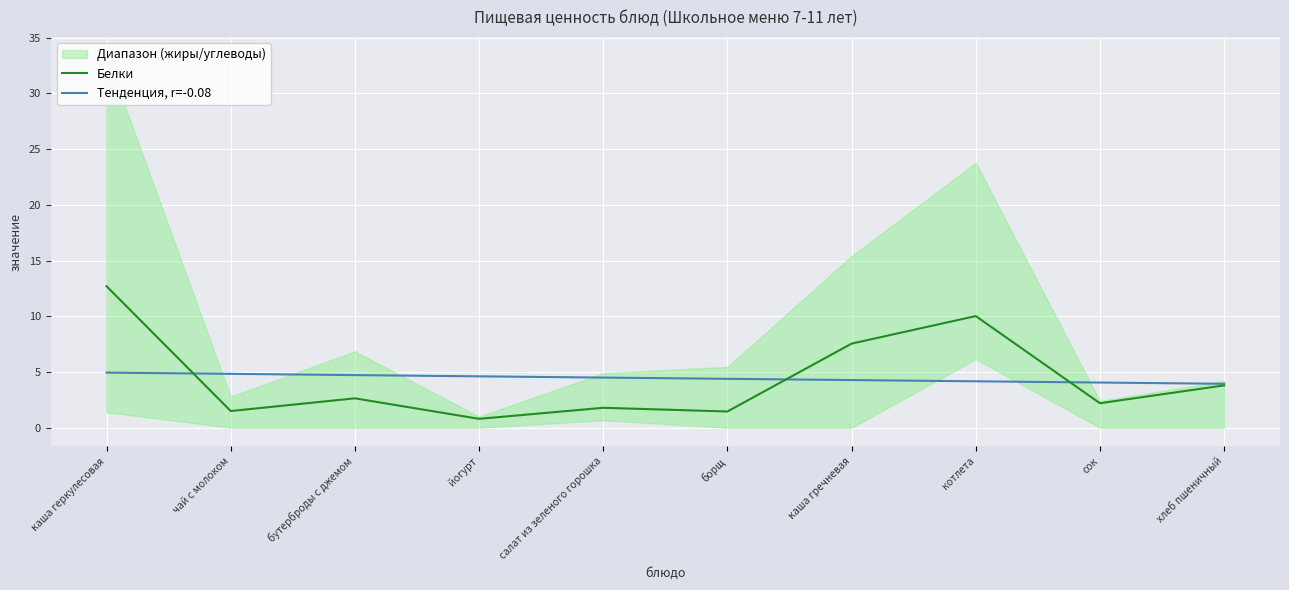

The value of Белки at хлеб пшеничный is 3.8. True or false?

True